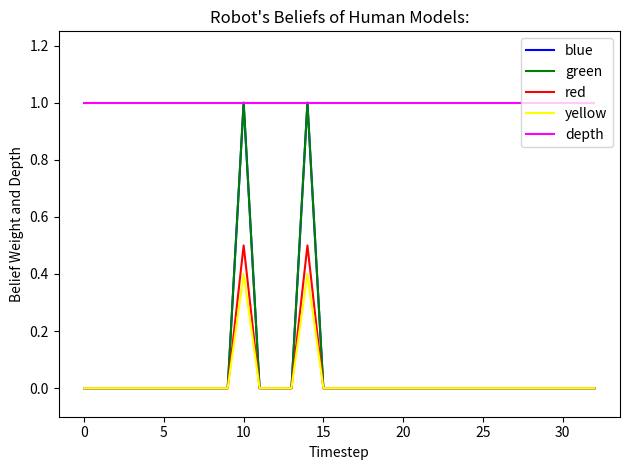

True or false: red and depth intersect in this chart.

False